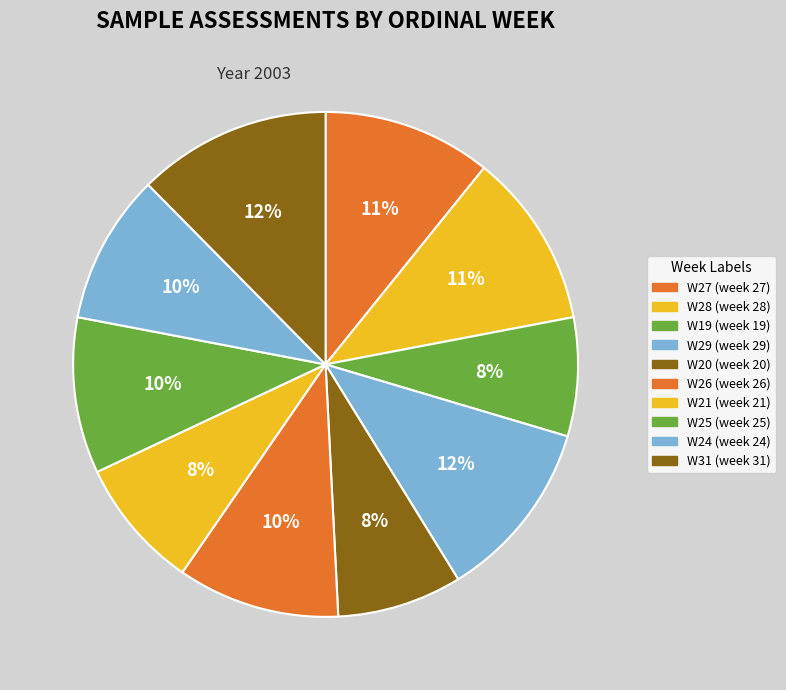

What portion of the pie excludes W31?

87.6%